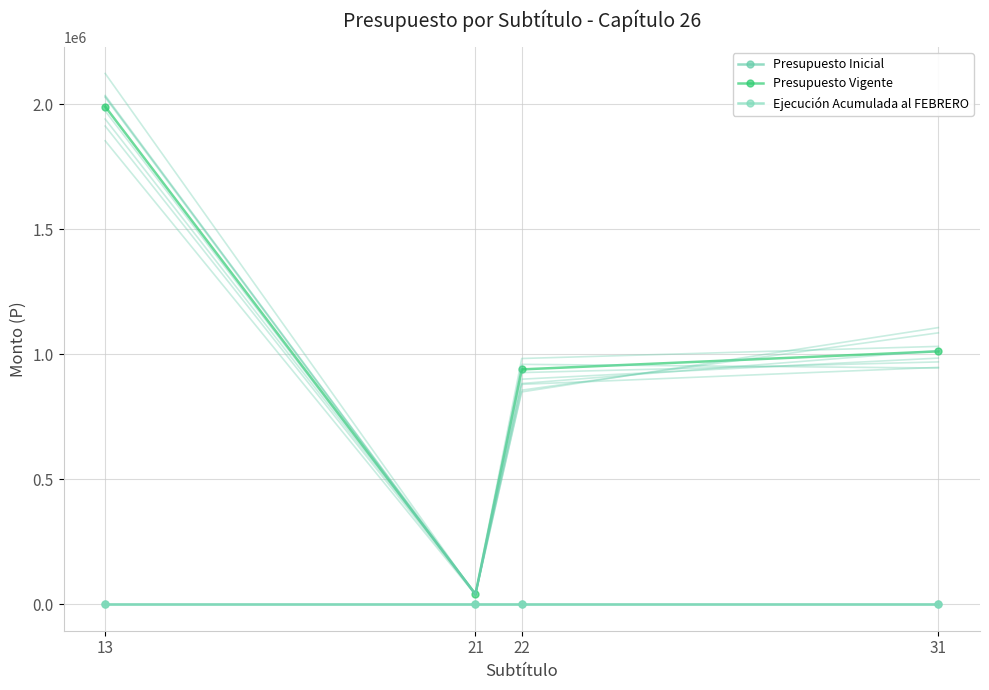

True or false: Ejecución Acumulada al FEBRERO has more than 2 interior local peaks.

False